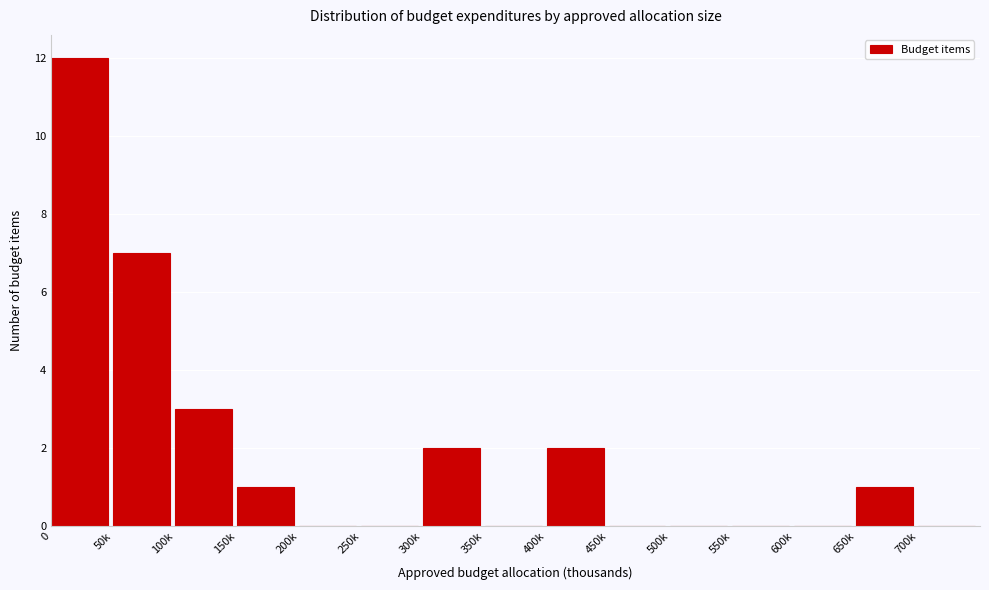

Reading left to right, extract all data points from this chart.

0=12	50k=7	100k=3	150k=1	200k=0	250k=0	300k=2	350k=0	400k=2	450k=0	500k=0	550k=0	600k=0	650k=1	700k=0